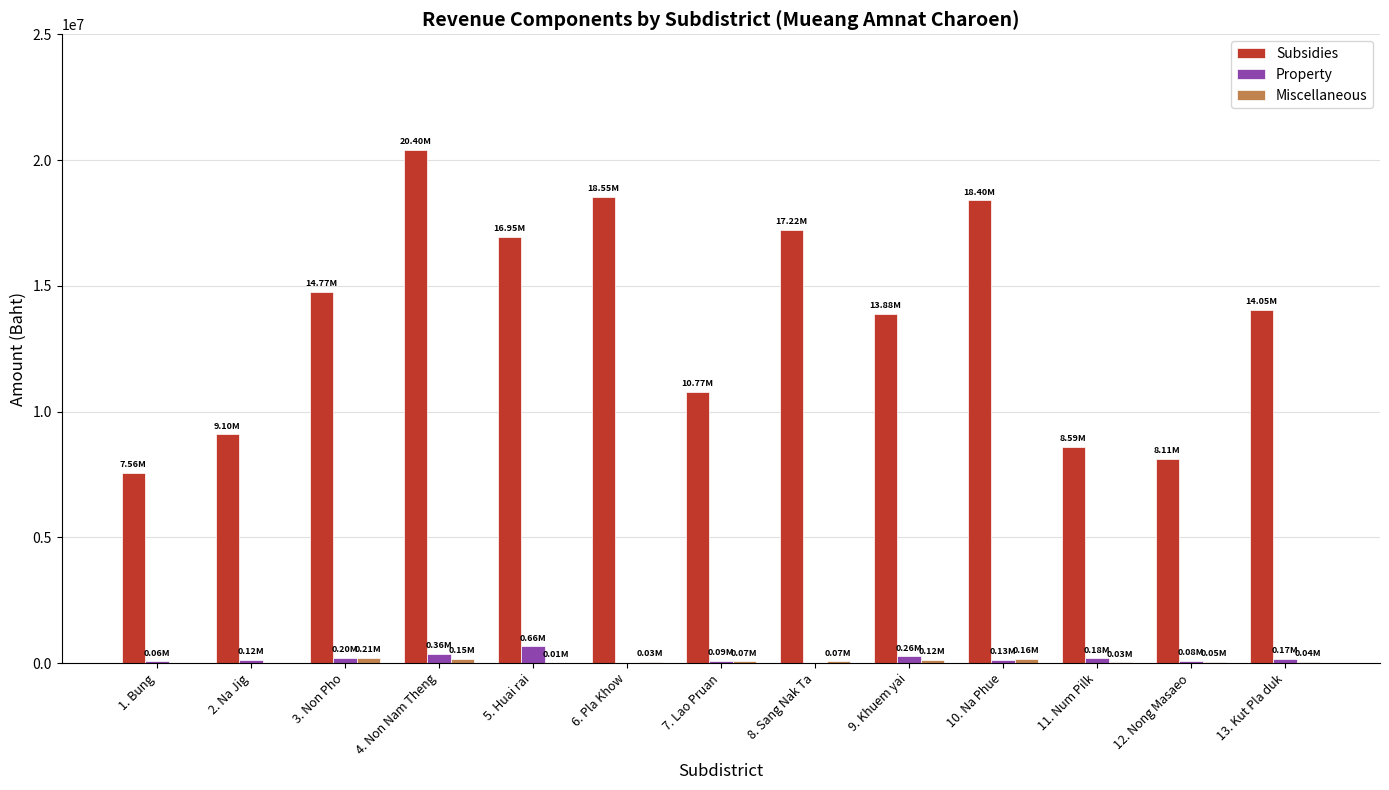

Is it true that Subsidies equals 5267485.4 at 1. Bung?

False